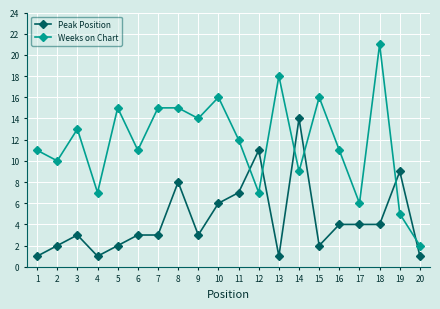

What are all the series names shown in the legend?

Peak Position, Weeks on Chart